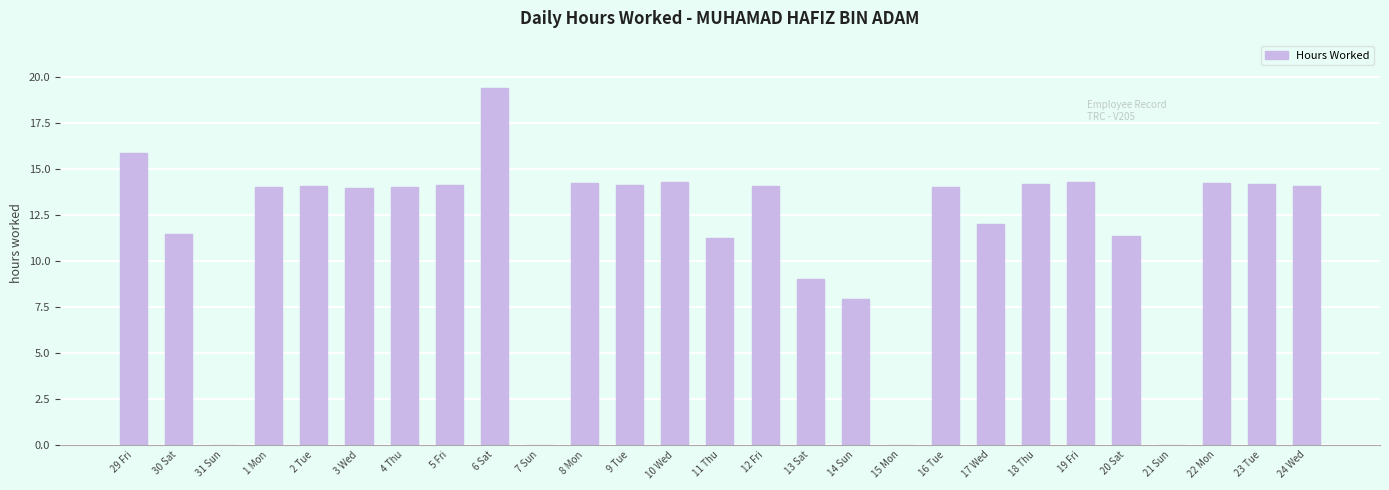

What is the sum of the values at 13 Sat and 14 Sun?

17.0